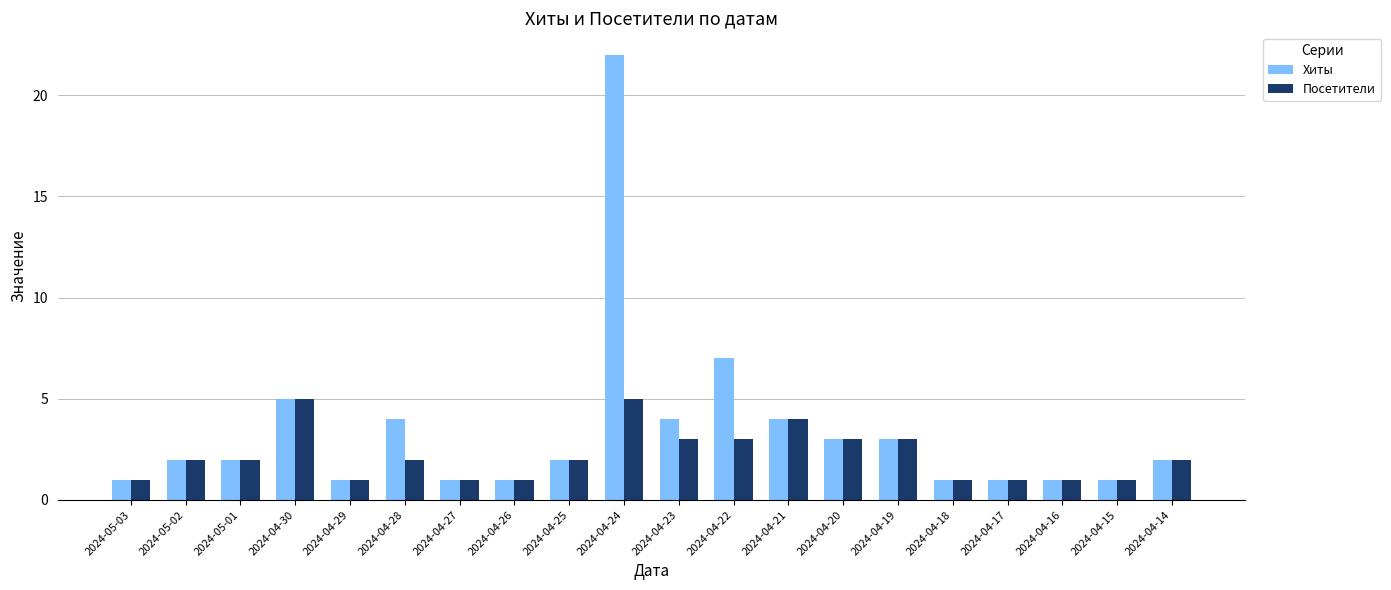

What is the approximate value of Посетители at 2024-04-19?

3